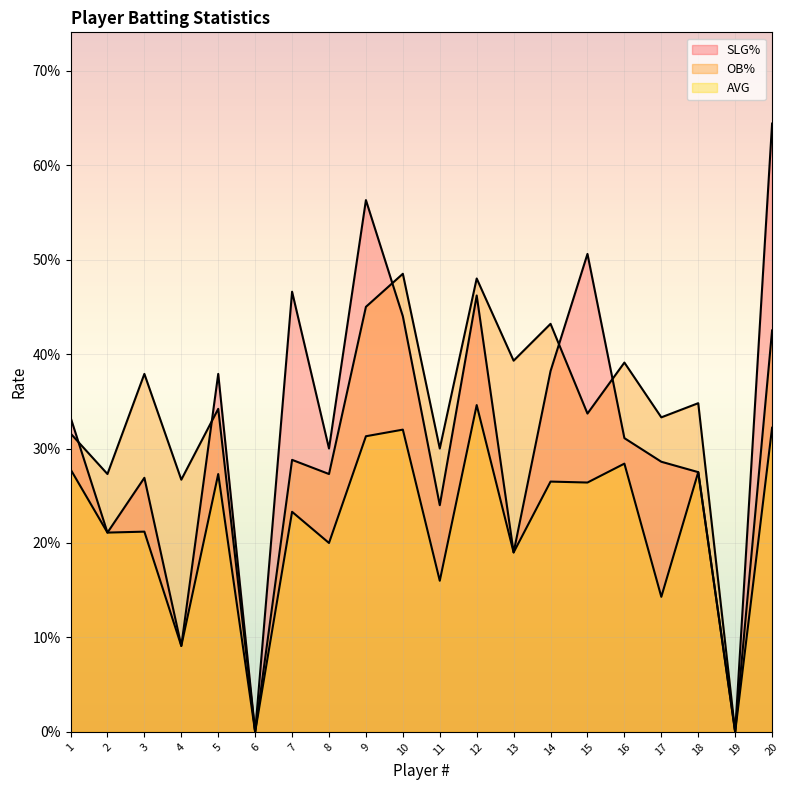

True or false: AVG and OB% cross at least once.

False